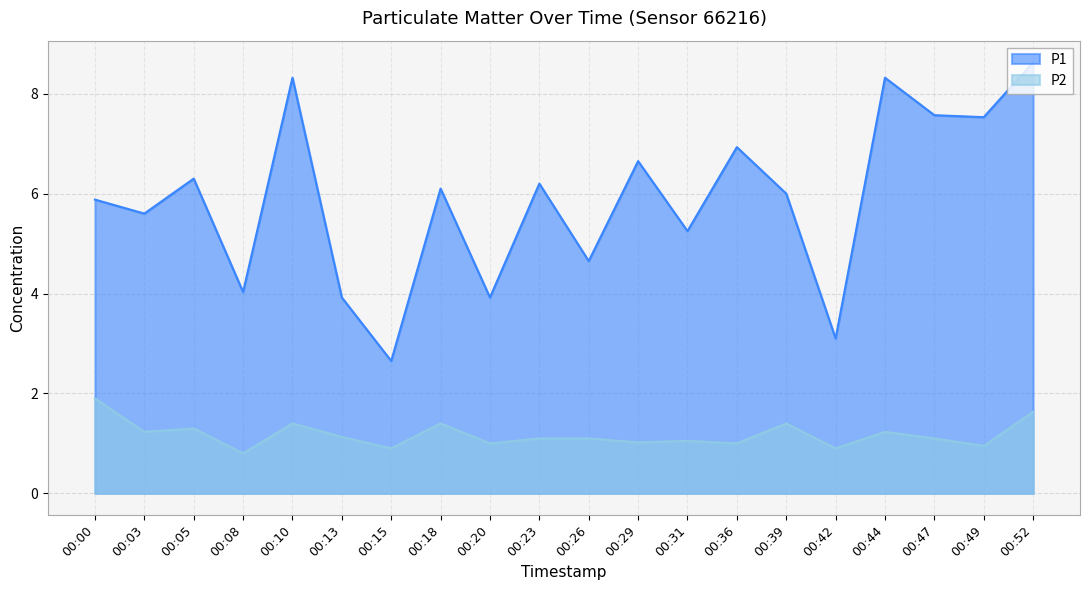

Between 00:42 and 00:18, which is larger?

00:18